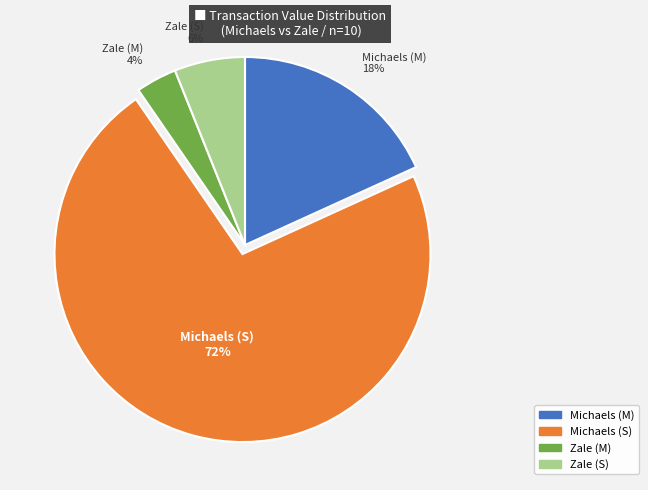

What is the smallest slice in the pie chart?

Zale (M)